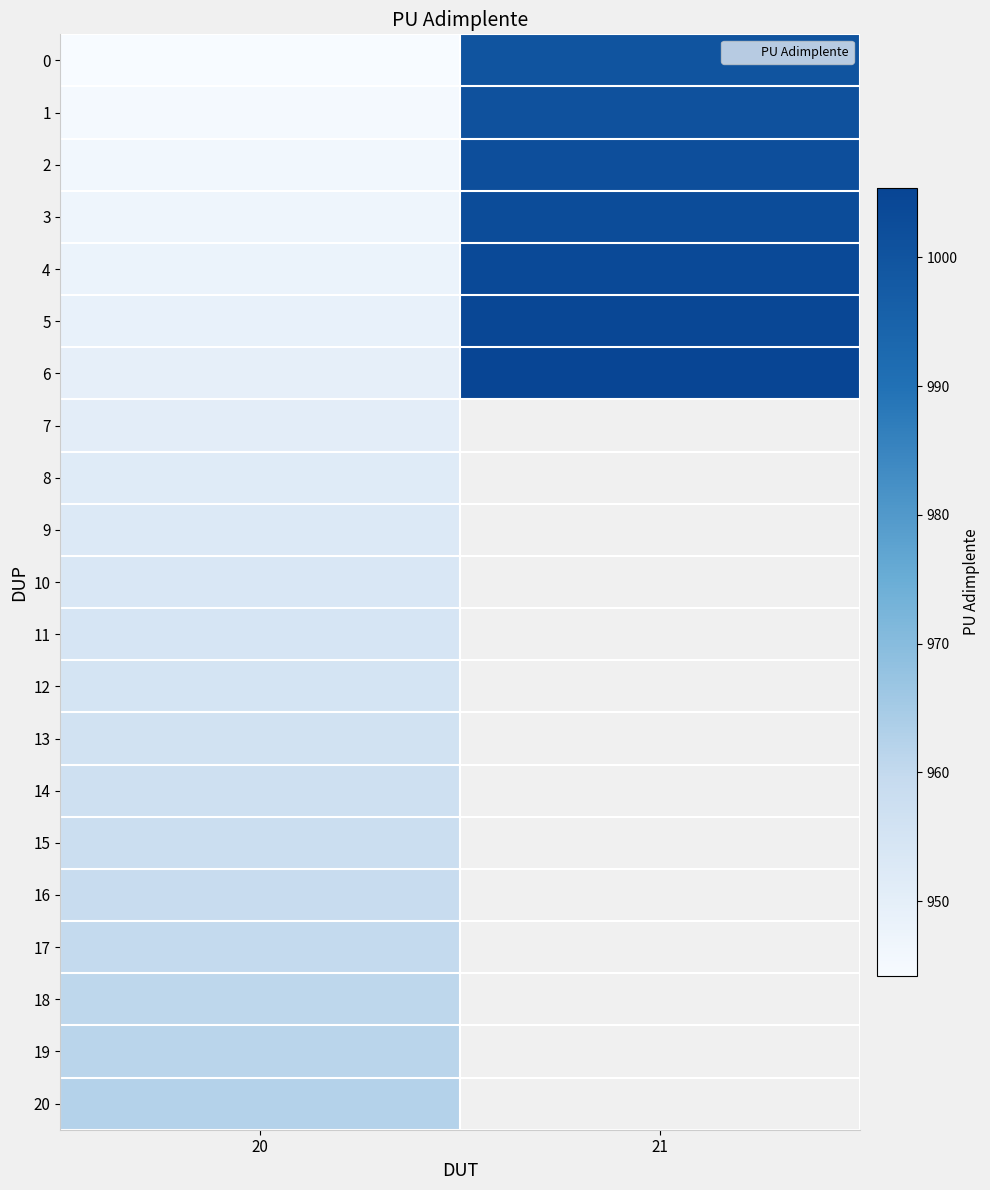

Rank the categories by 10 value from lowest to highest.

20, 21